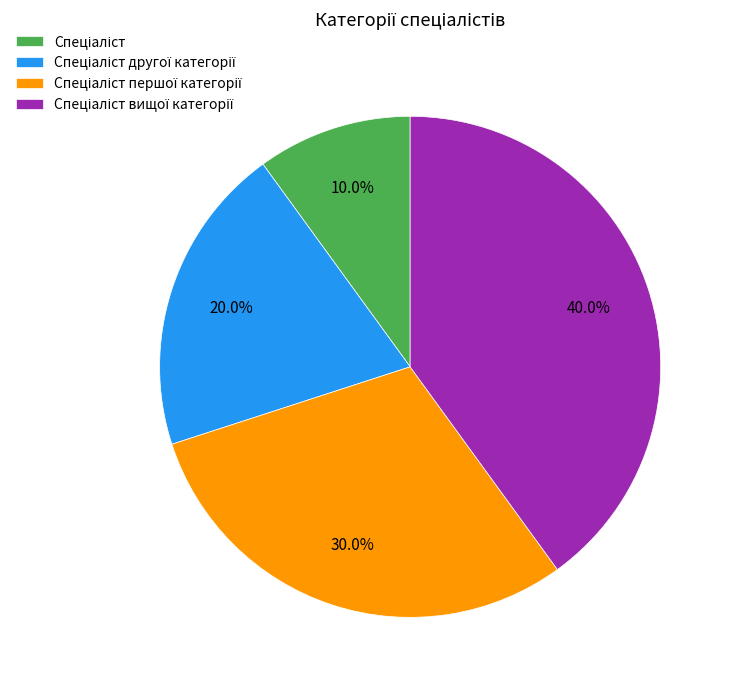

Does any single category account for the majority?

No